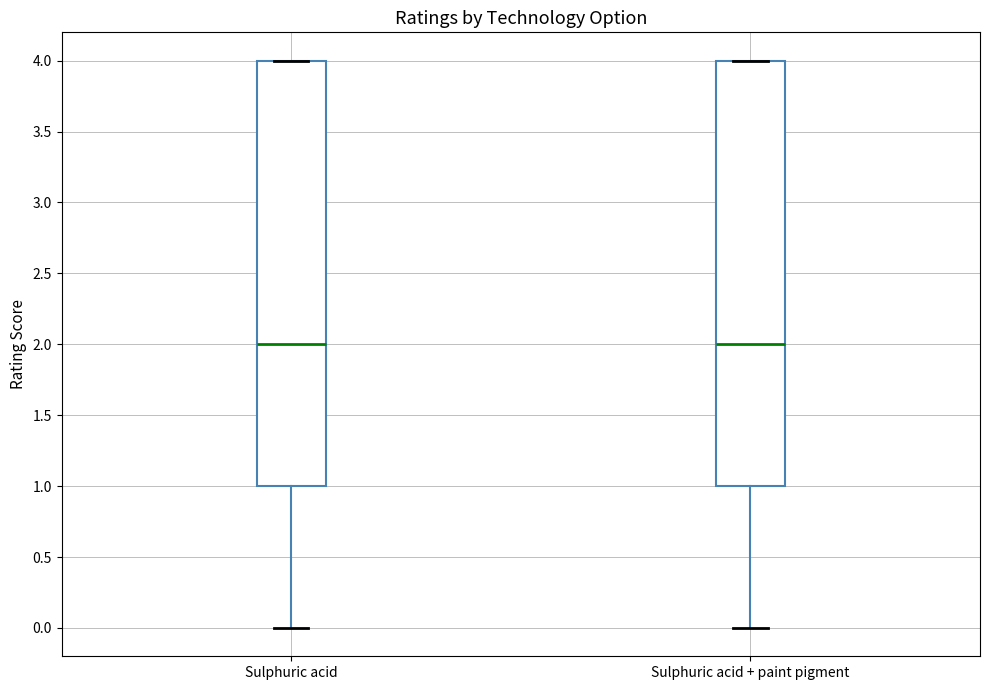

Reading left to right, transcribe this box plot: for each box, give where its median line is, the range the box spans, and where its two whiskers end, as read against the y-axis. The values are not printed on the chart, so give them approximately, as read against the axis.

Sulphuric acid: median 2, box 1 to 4, whiskers 0 to 4
Sulphuric acid + paint pigment: median 2, box 1 to 4, whiskers 0 to 4